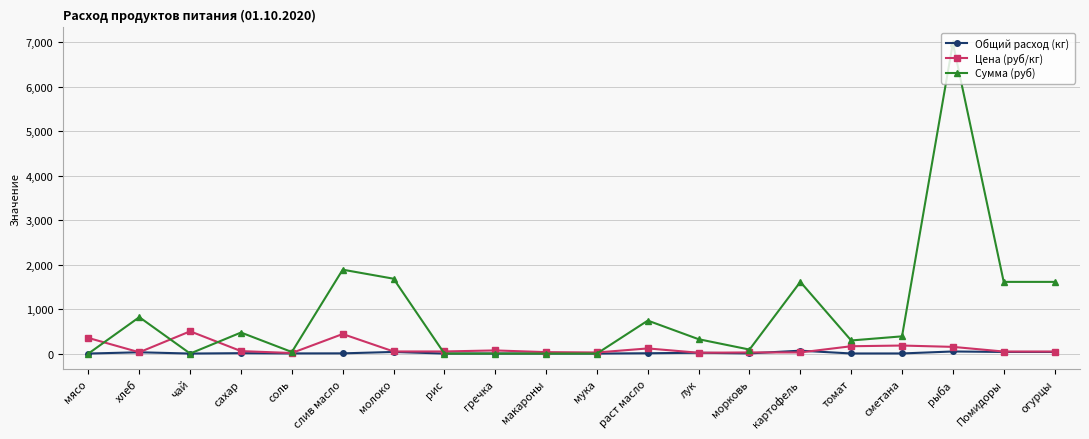

How many lines are shown in the chart?

3